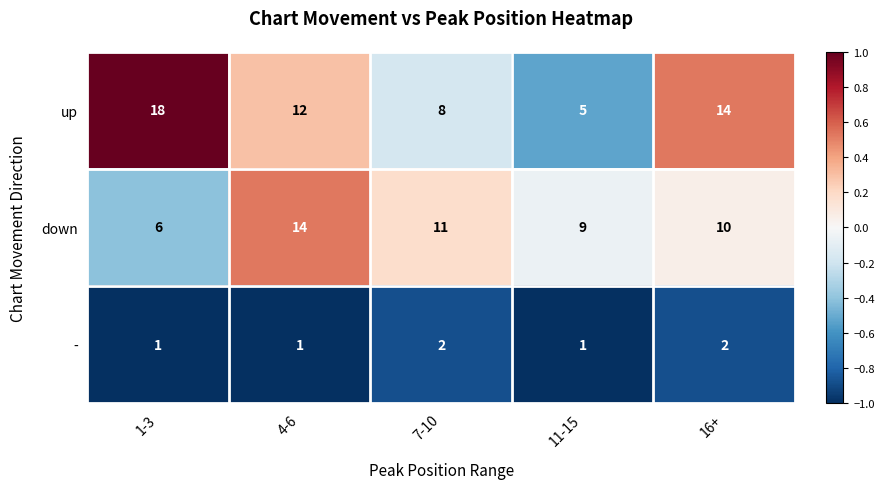

Rank the series at 7-10 from highest to lowest value.

down, up, -